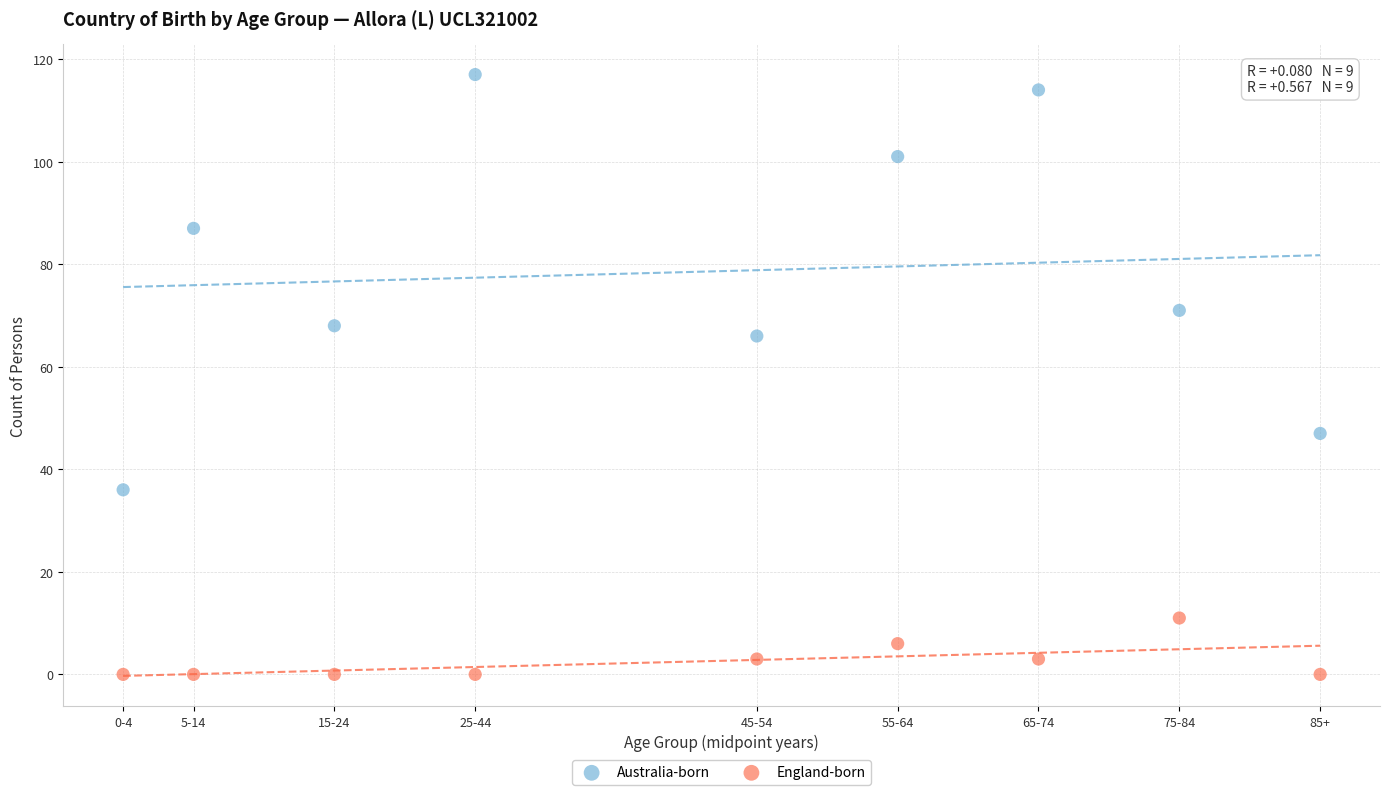

What is the X range (max minus min) for the scatter plot?

85